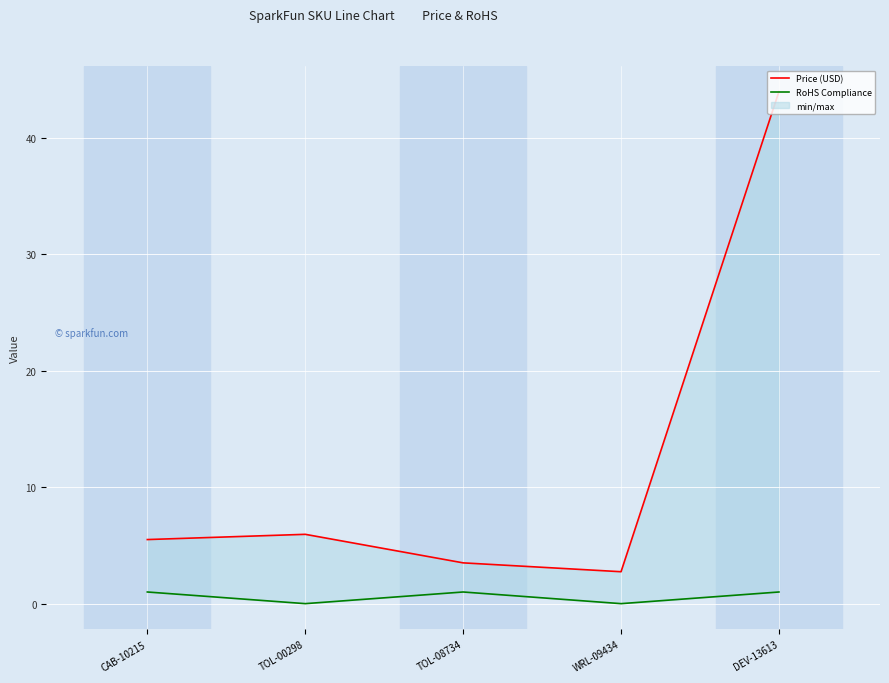

What is the difference between the maximum and minimum values in the RoHS Compliance series?

1.0